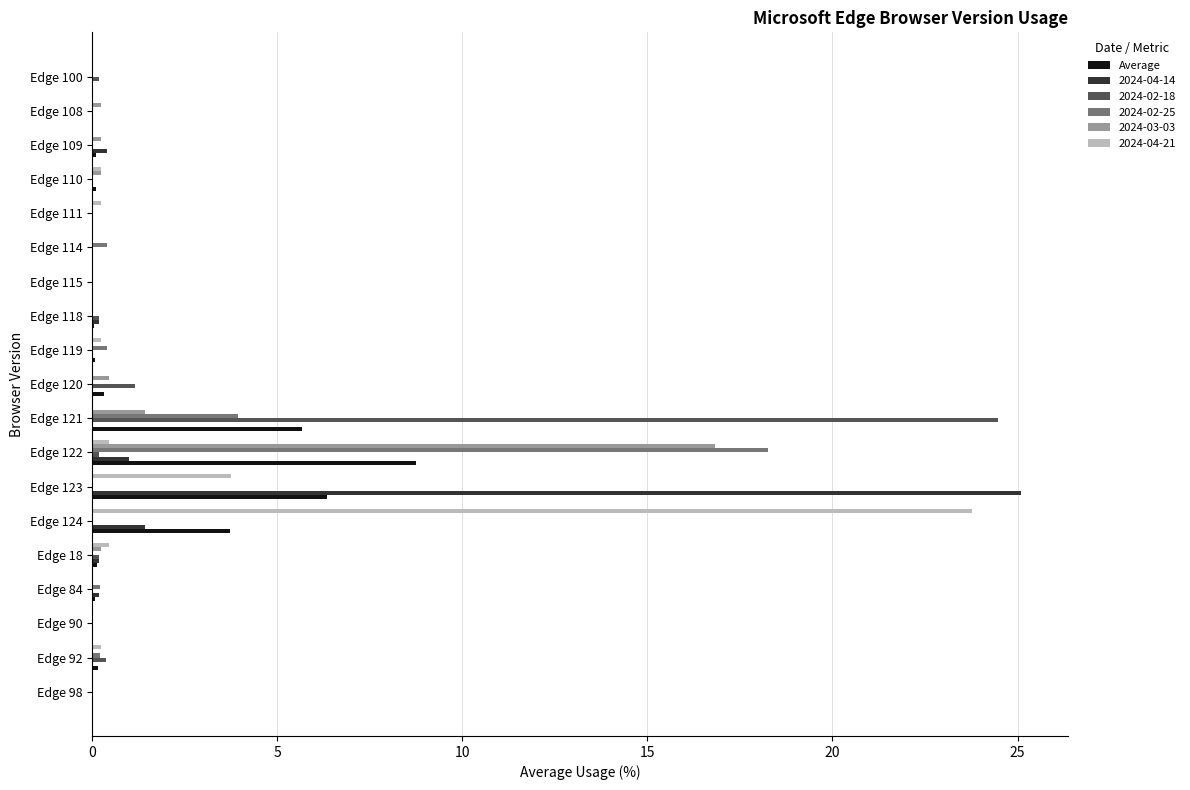

True or false: 2024-04-21 has a value of 41.5 at Edge 124.

False